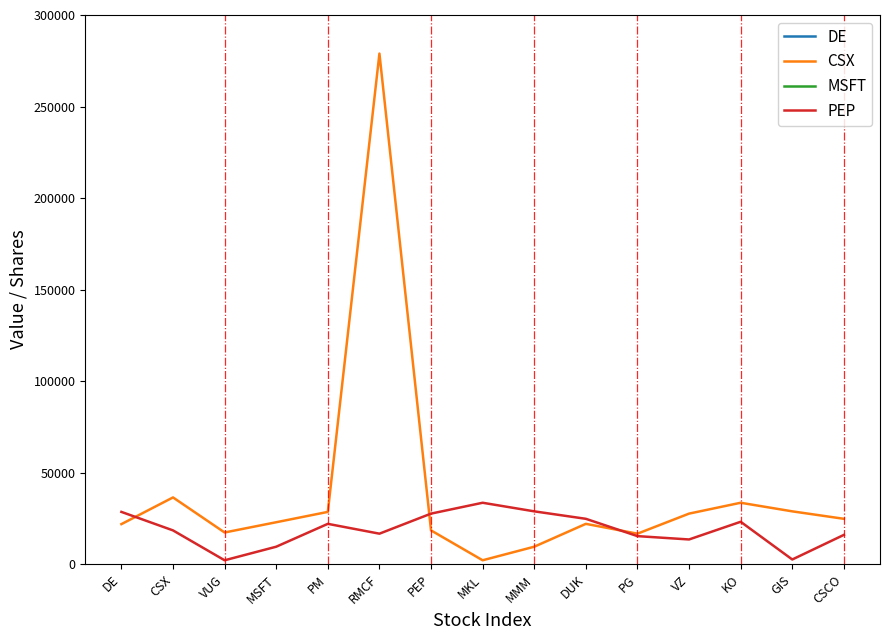

What is the spread (max minus min) of values at VZ?

1622445